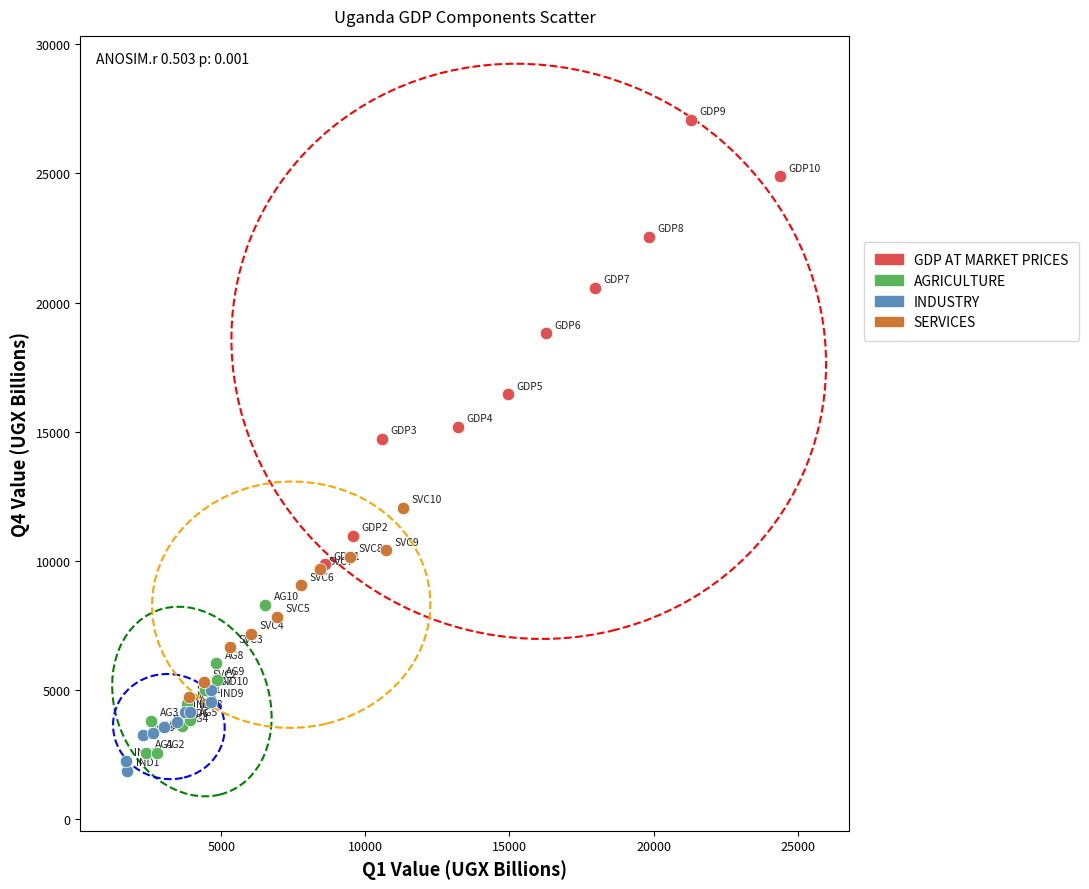

Which series has the widest spread of Y values?

GDP AT MARKET PRICES